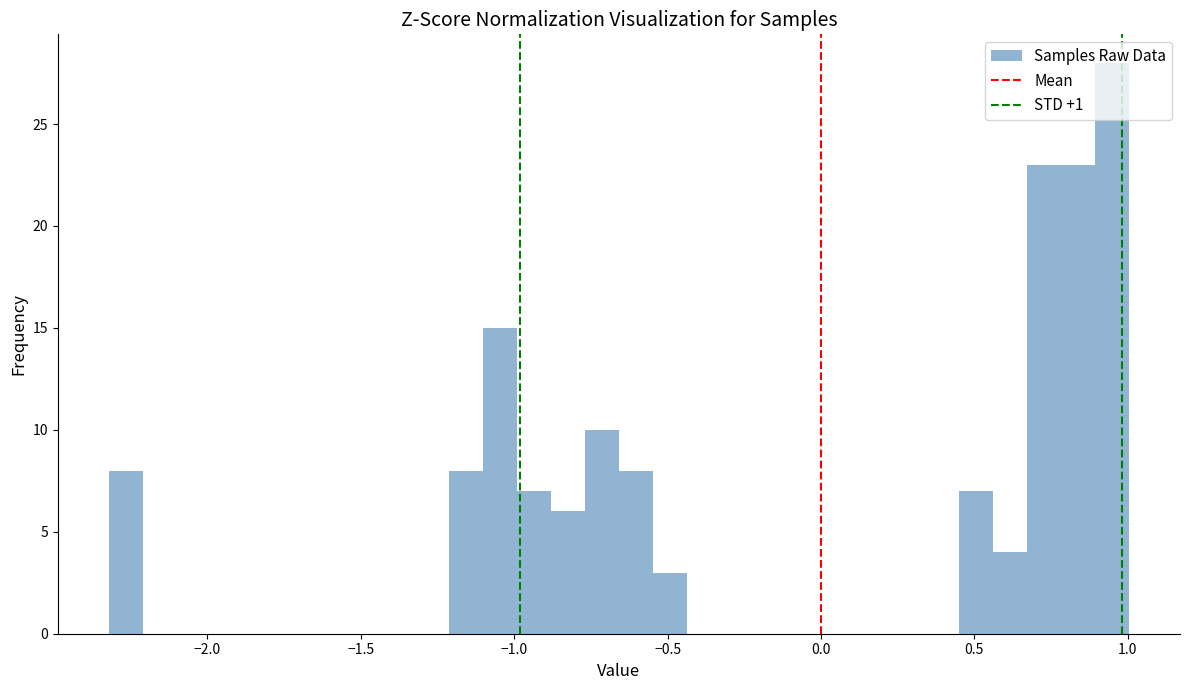

Read against the x-axis, roughly where is the centre of the tallest bar?

0.95